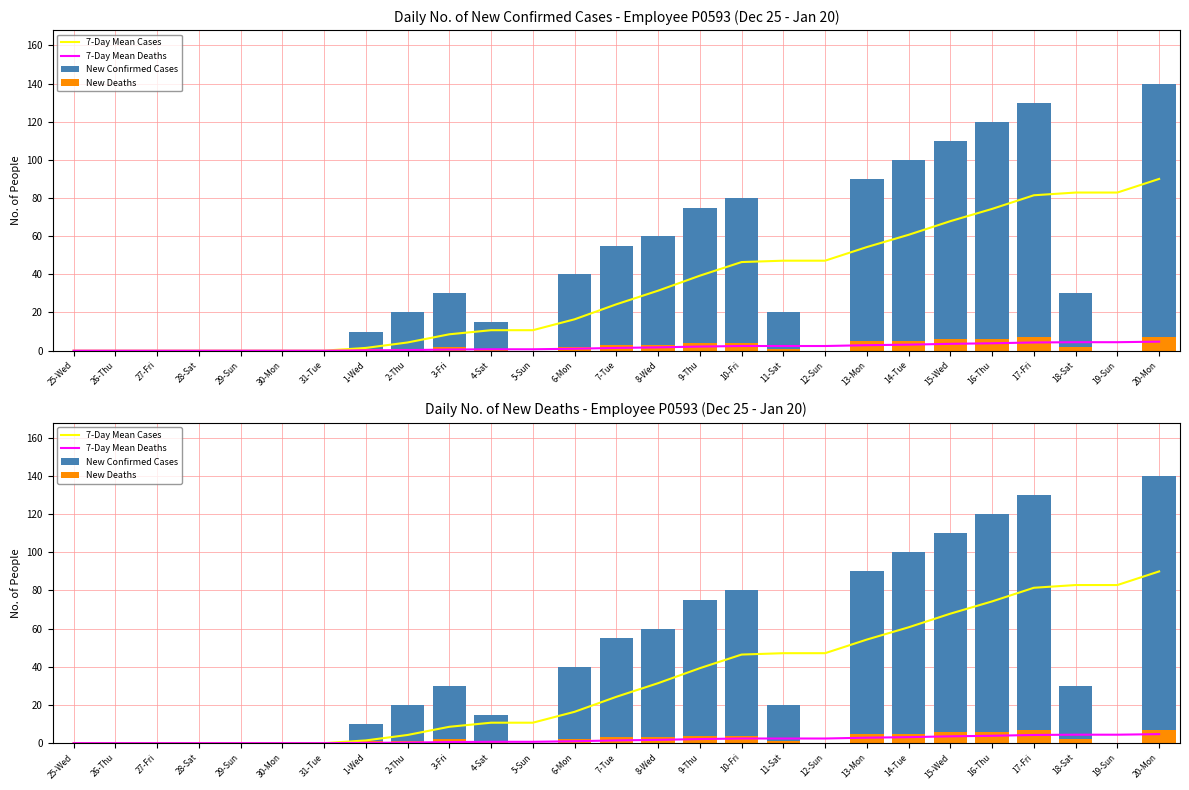

Are the bars horizontal?

No